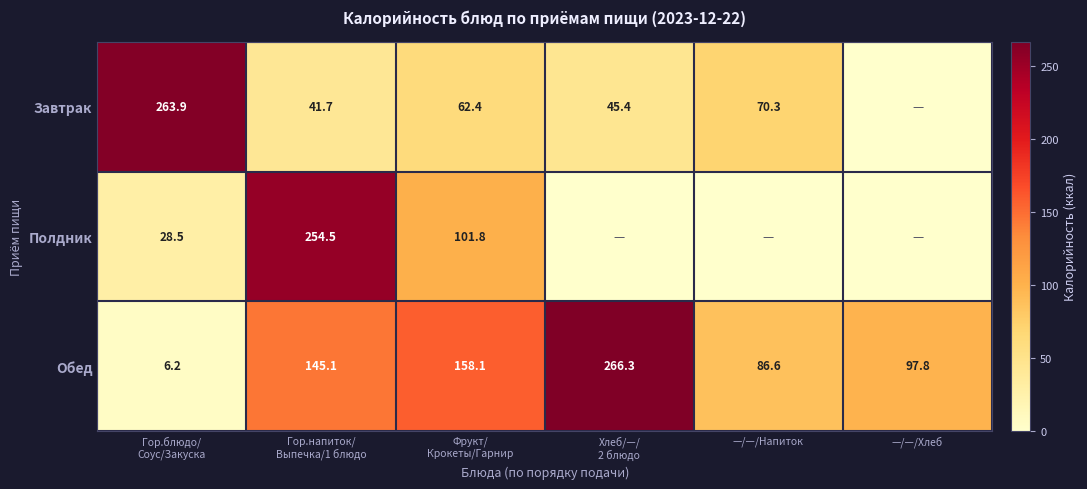

What is the maximum value for Обед?

266.3